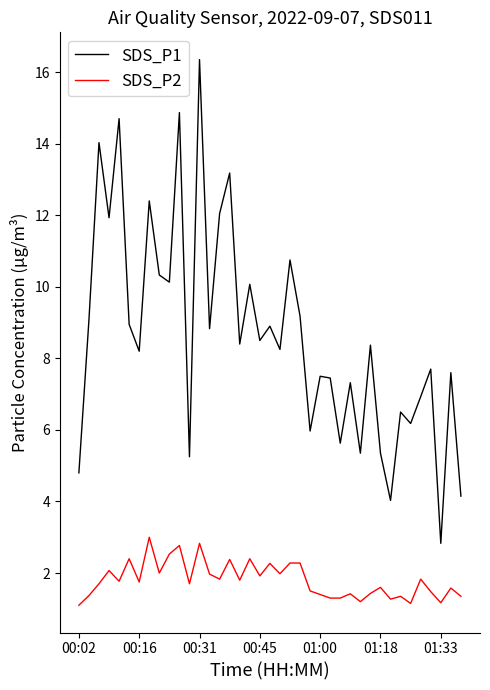

Rank the series by their average value, from lowest to highest.

SDS_P2, SDS_P1